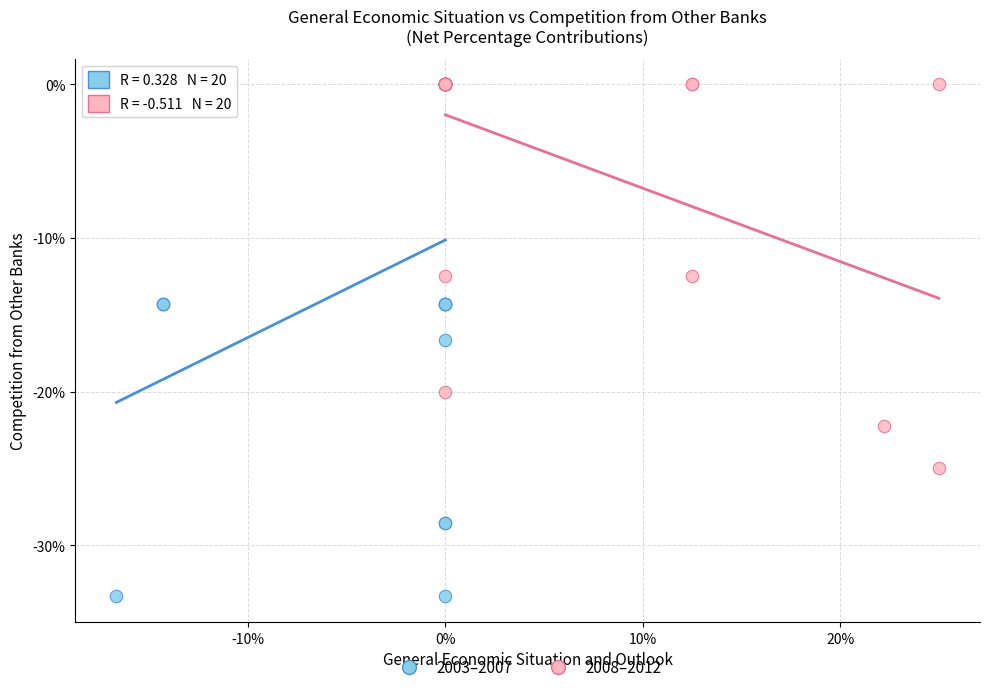

Which series reaches the minimum Y coordinate?

2003–2007